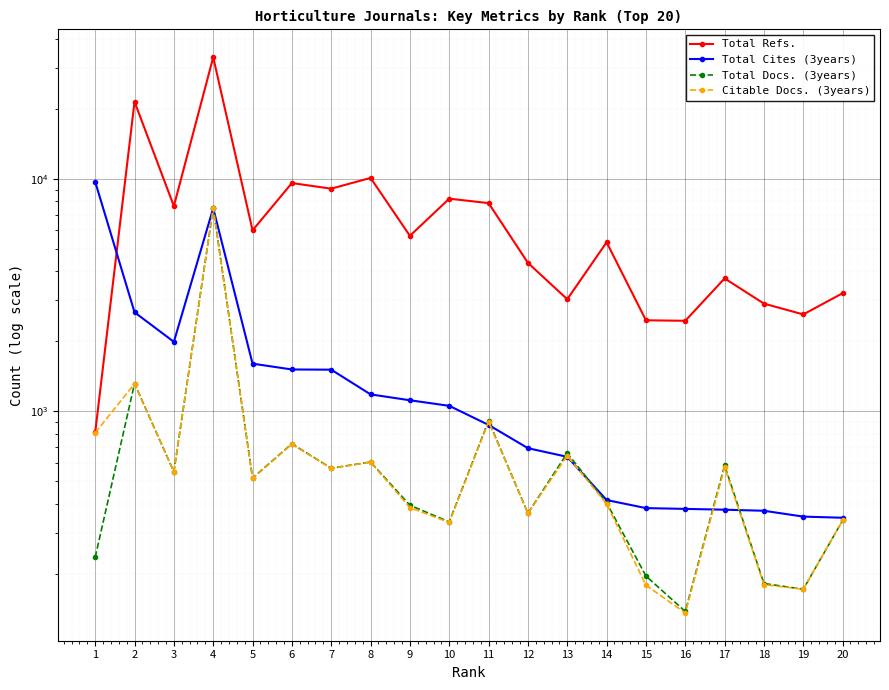

How many data points does each series have?

20